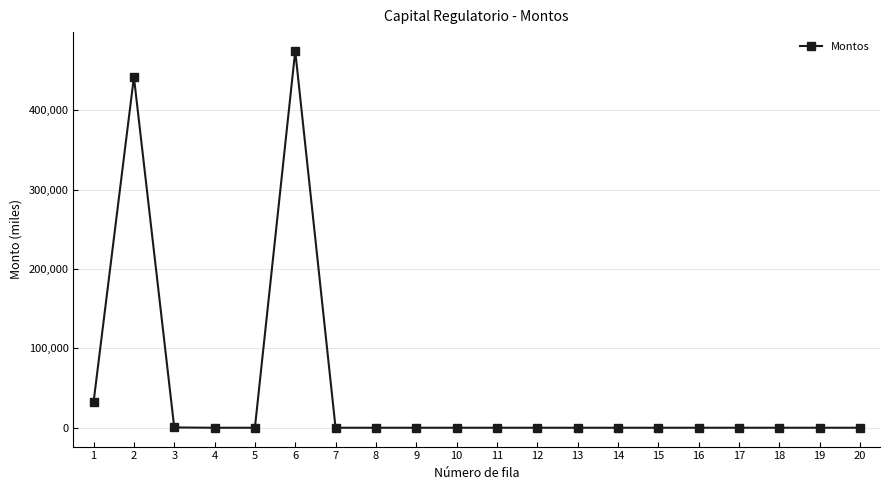

What is the value of the 6th point from the left?

474973.4